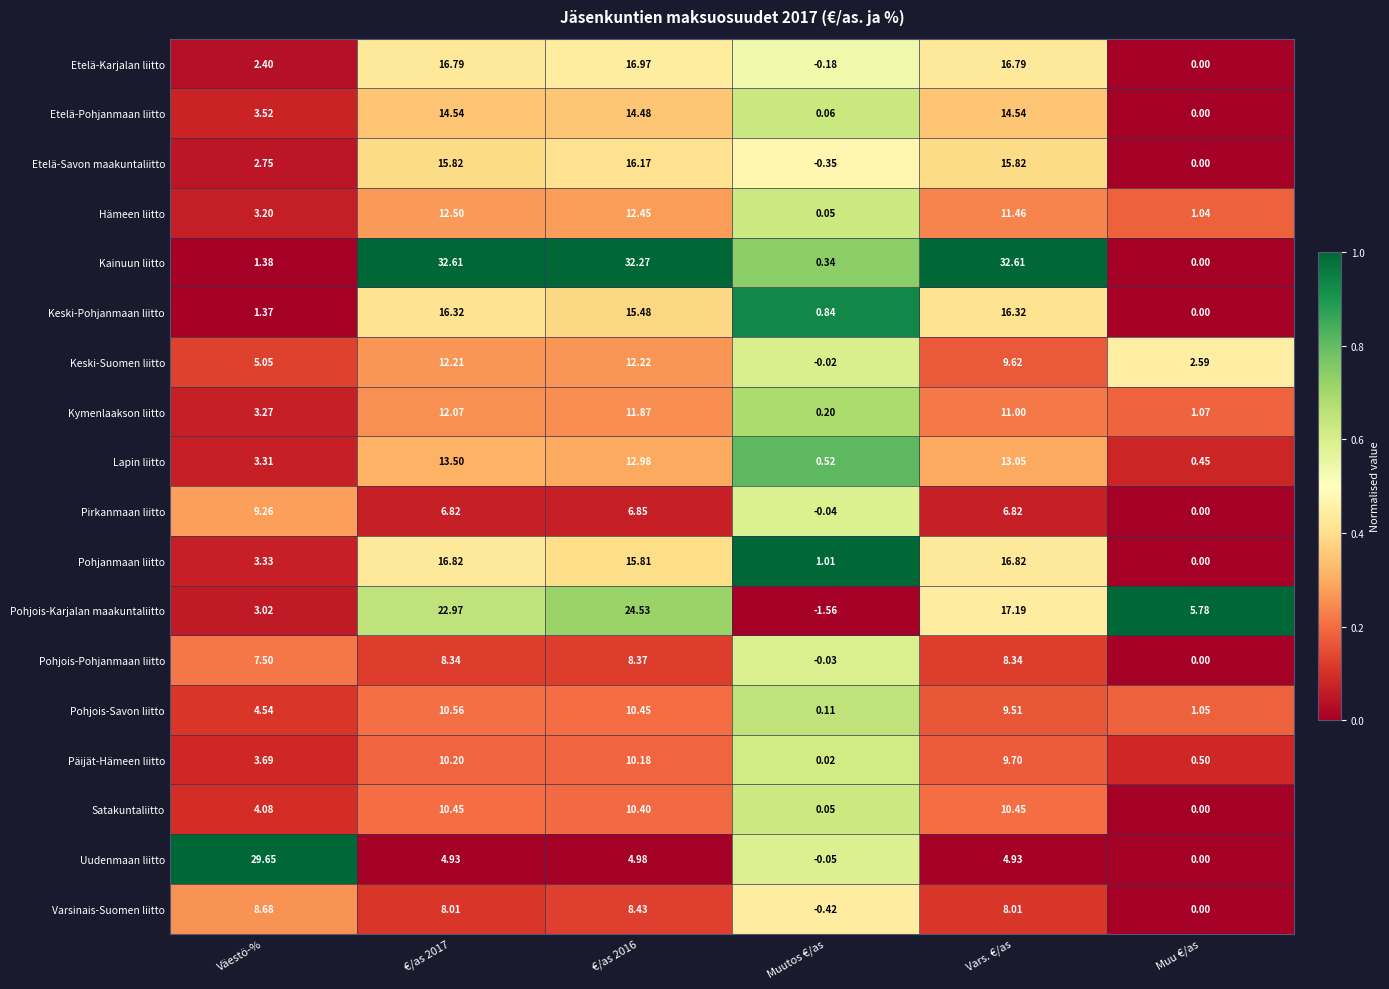

Which series has the largest total across all categories?

Kainuun liitto